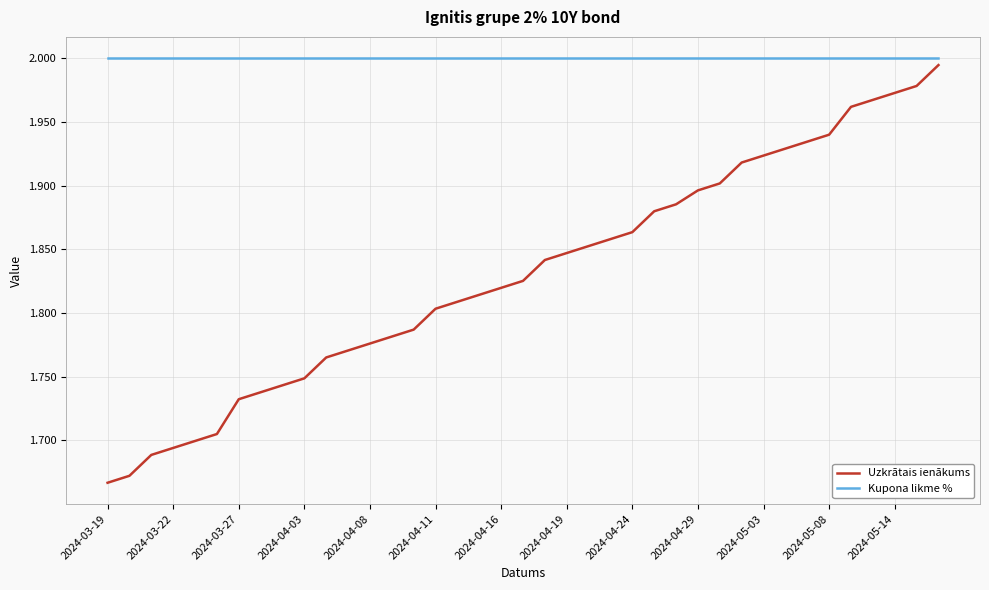

What is the difference between the maximum and minimum values in the Uzkrātais ienākums series?

0.3